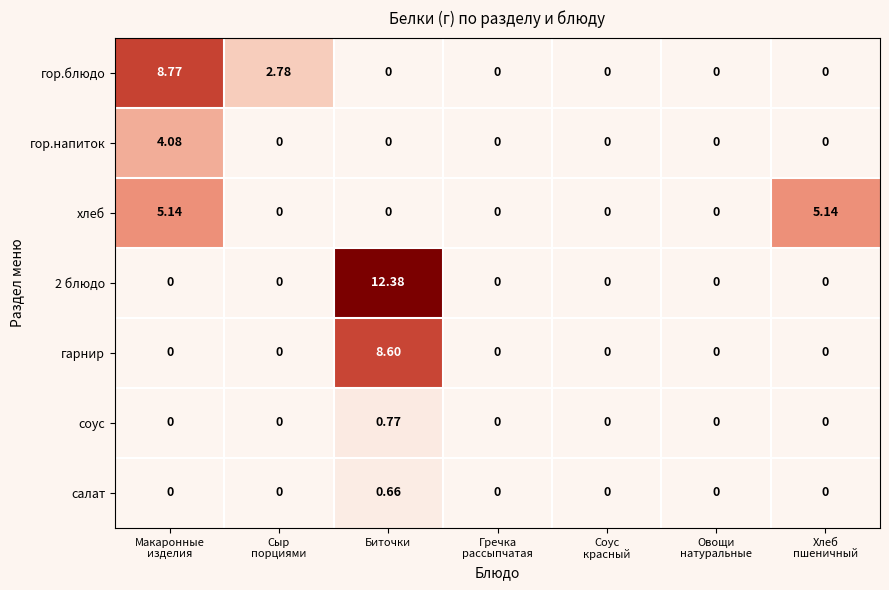

How many data points in 2 блюдо are above 0?

1